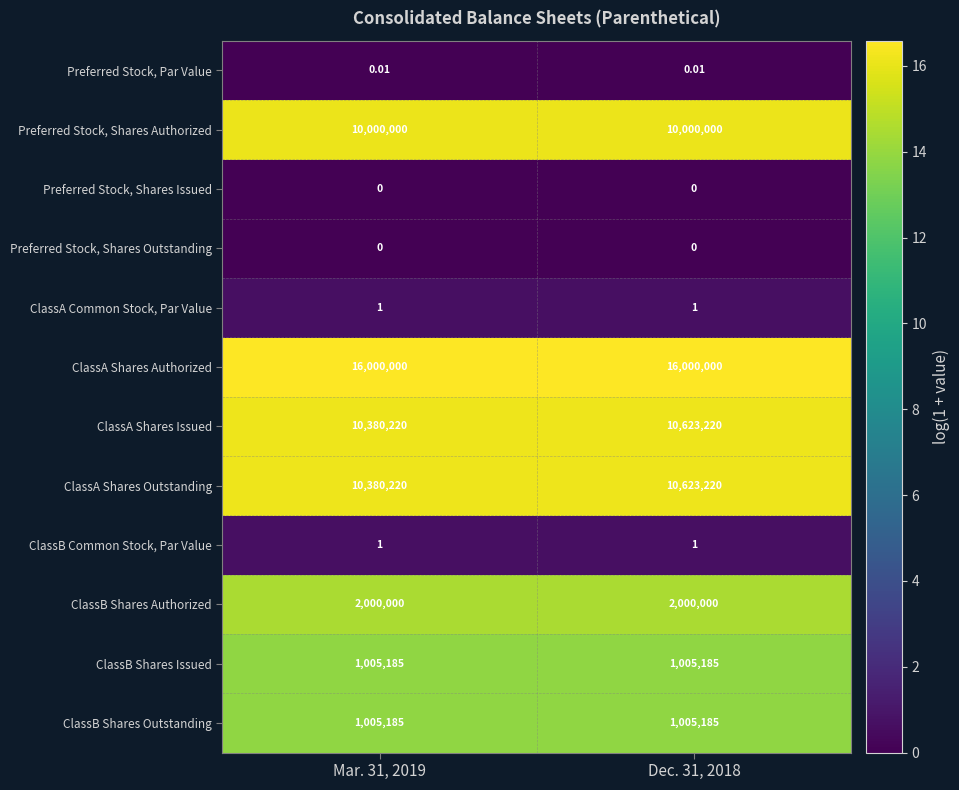

Is the value of ClassB Shares Authorized at Mar. 31, 2019 greater than the value of ClassA Shares Authorized at Dec. 31, 2018?

No